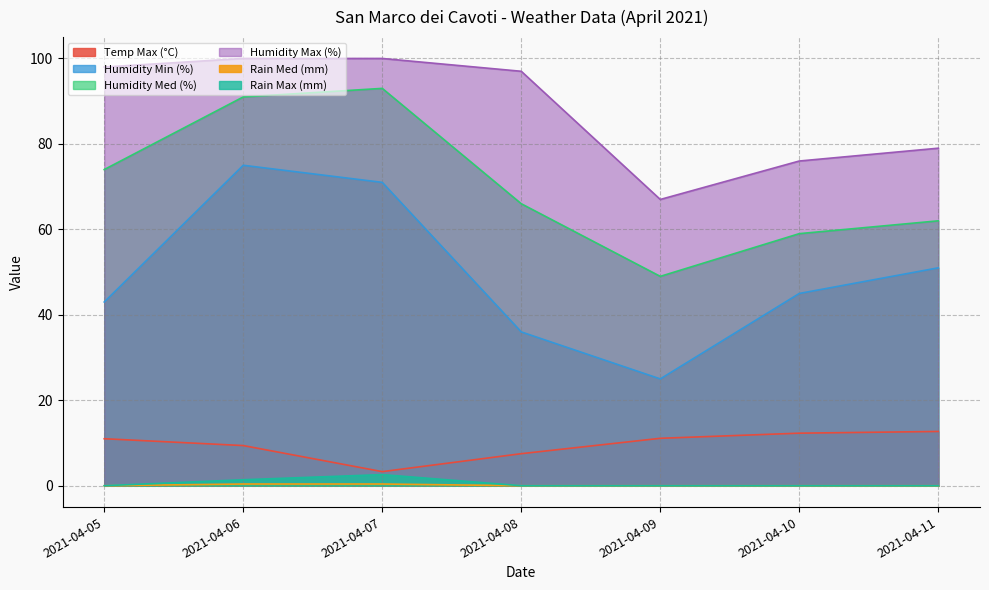

True or false: Humidity Med (%) and Humidity Max (%) cross at least once.

False